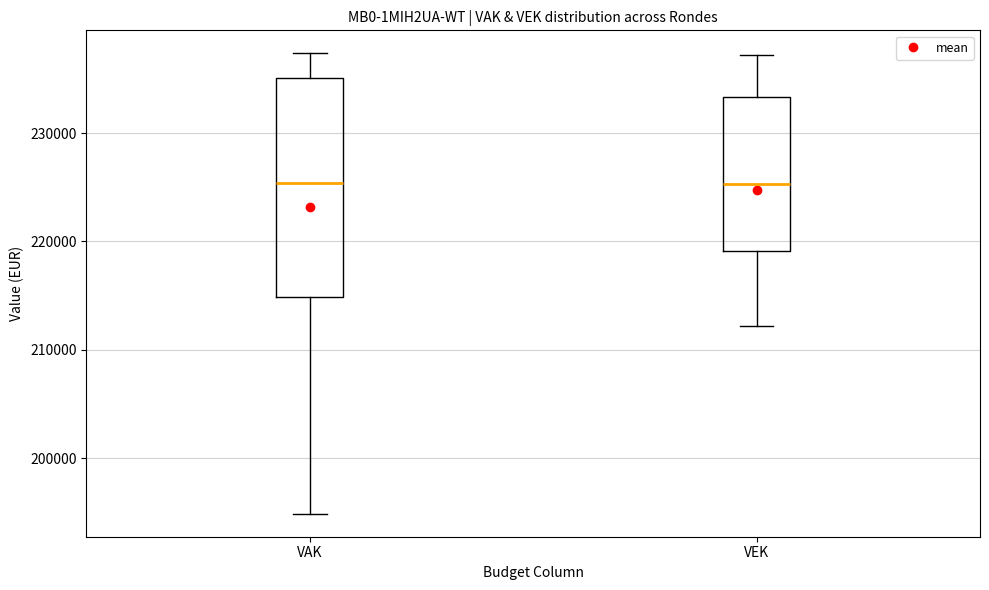

Which box is the tallest, from its lower edge to its upper edge?

VAK